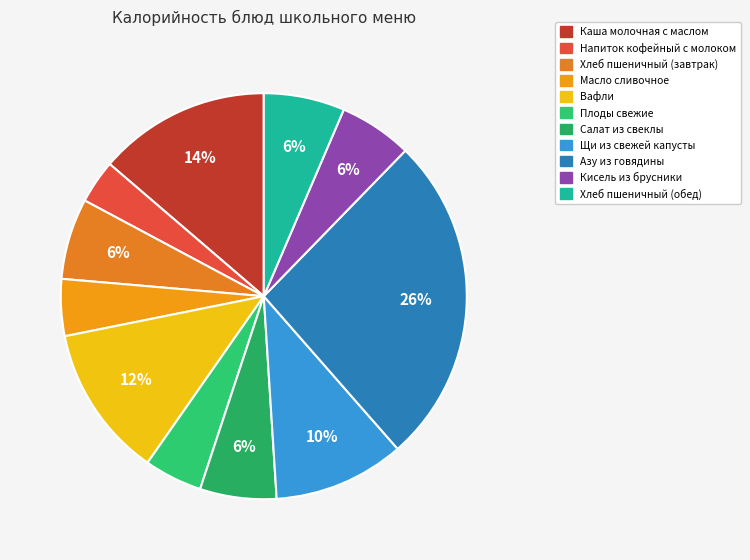

To the nearest percent, what is the difference between the Напиток кофейный с молоком and Щи из свежей капусты slice percentages?

7%